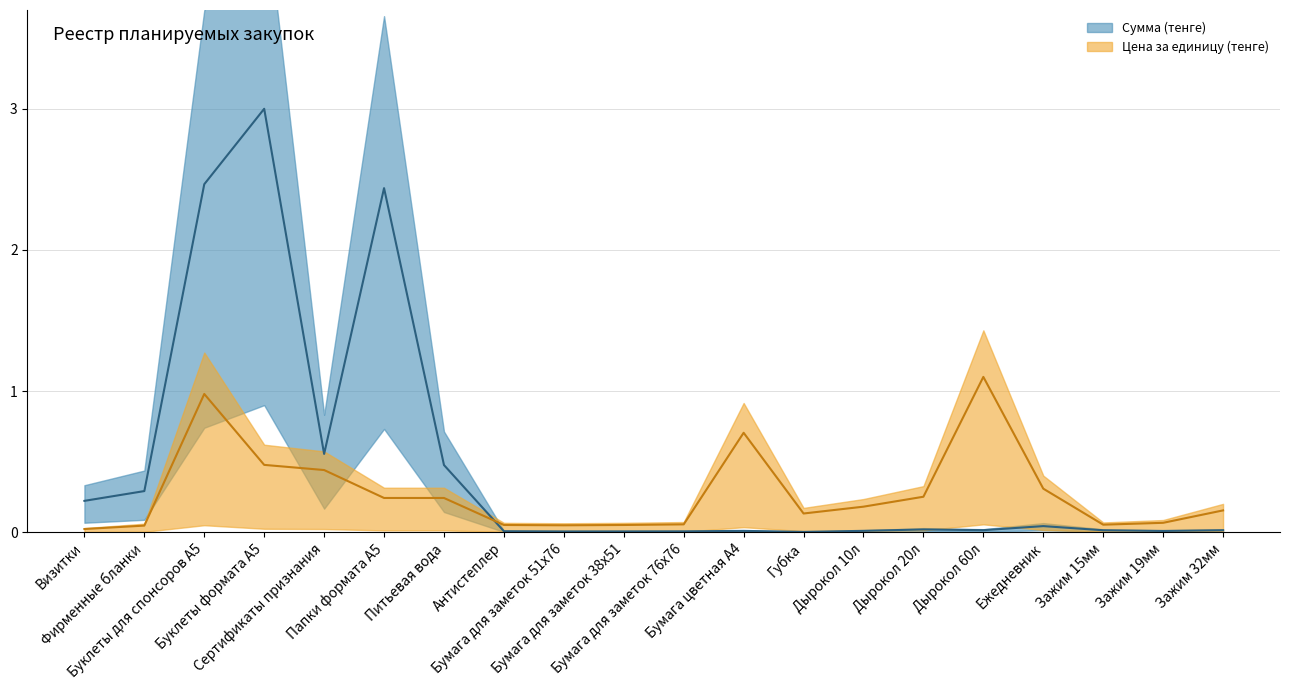

How many distinct data groups are displayed?

2